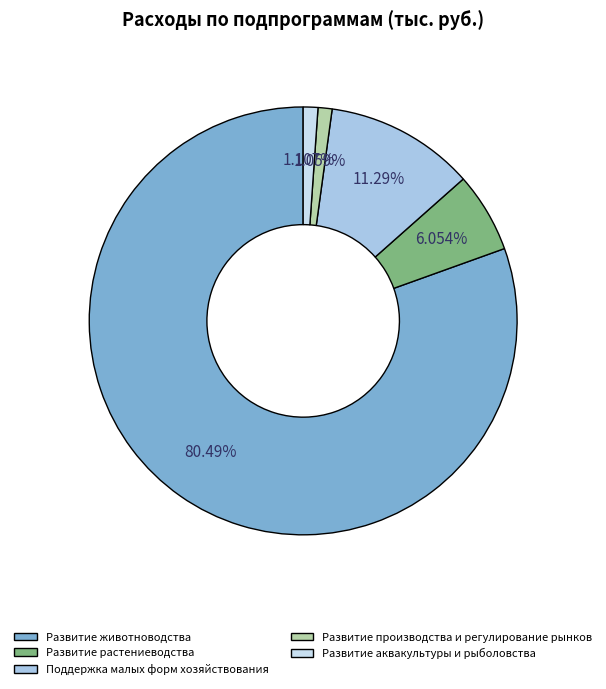

Does Развитие производства и регулирование рынков represent more than half of the total?

No